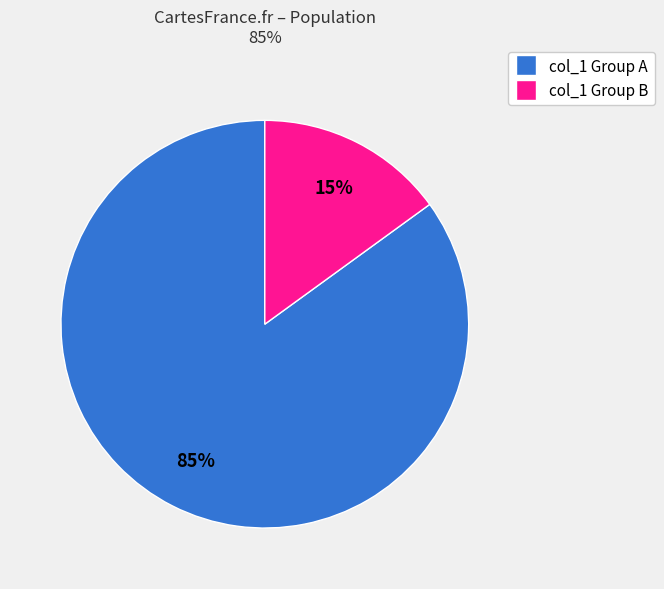

Is there any slice that represents more than half of the pie?

Yes